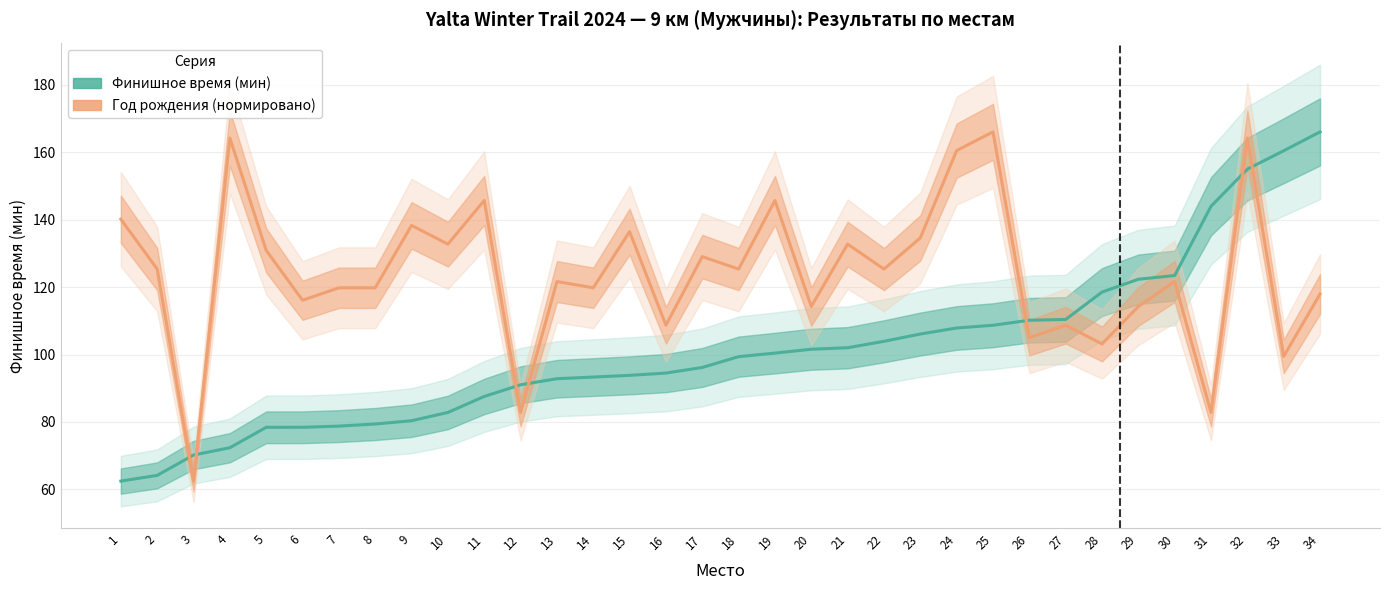

Rank the categories by Финишное время (мин) value from highest to lowest.

34, 33, 32, 31, 30, 29, 28, 27, 26, 25, 24, 23, 22, 21, 20, 19, 18, 17, 16, 15, 14, 13, 12, 11, 10, 9, 8, 7, 6, 5, 4, 3, 2, 1